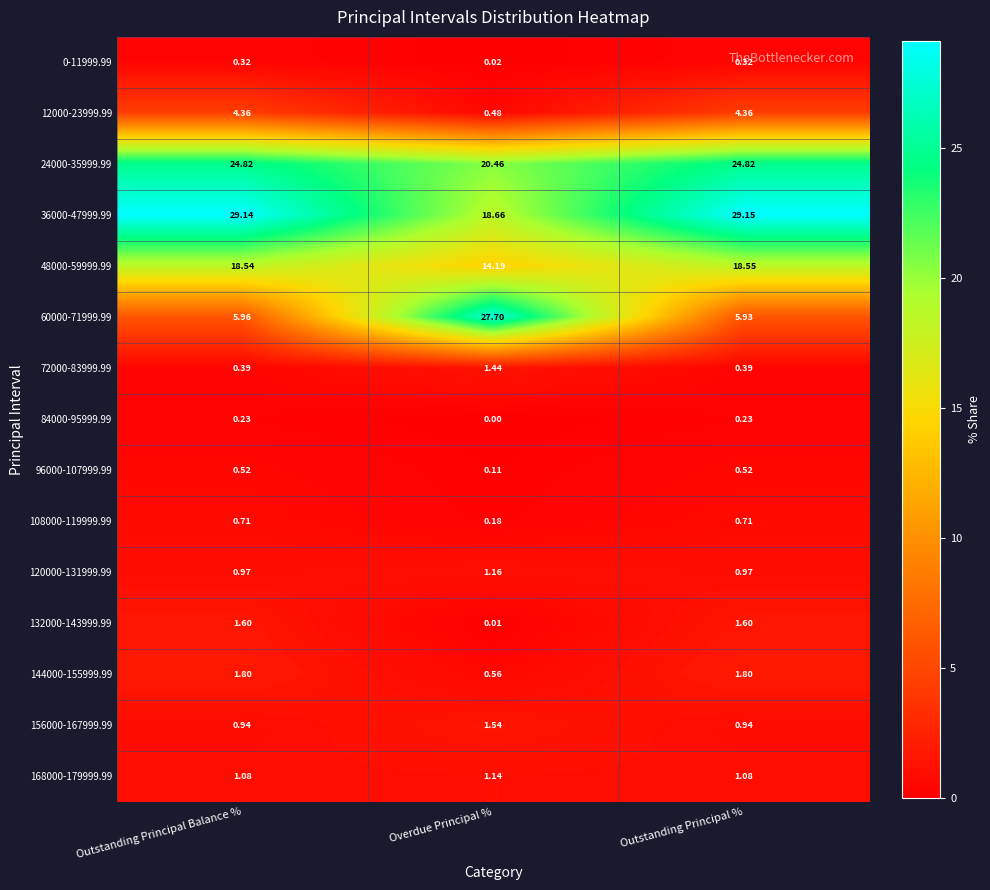

Where is 84000-95999.99 nearest to the value 0?

Overdue Principal %